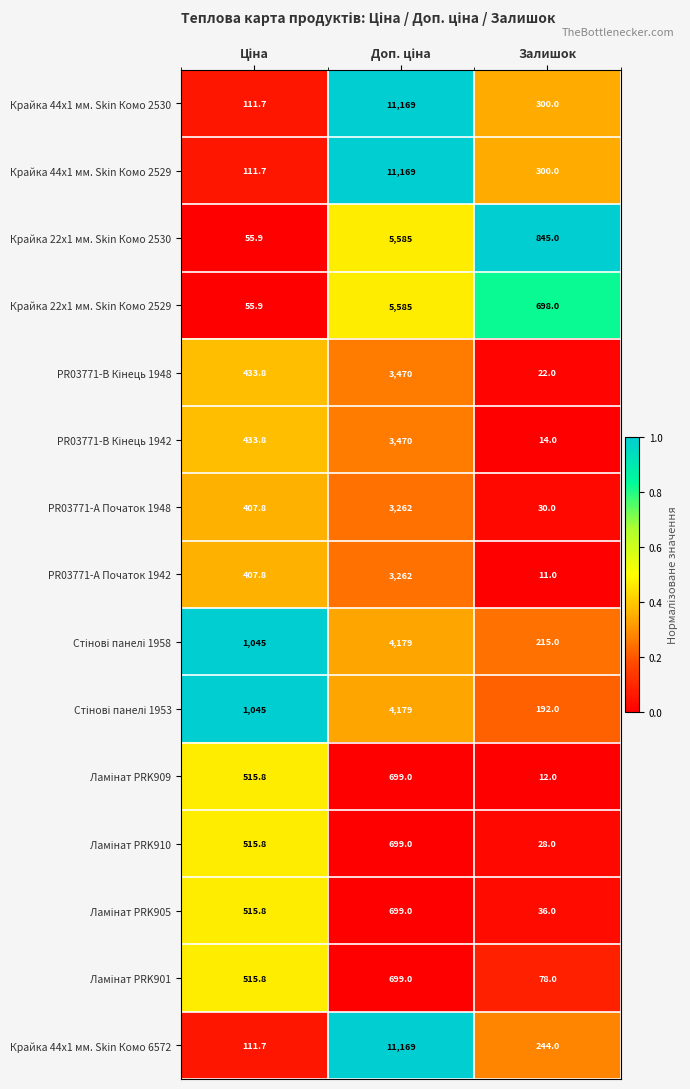

What is the maximum value shown in the chart?

11169.0